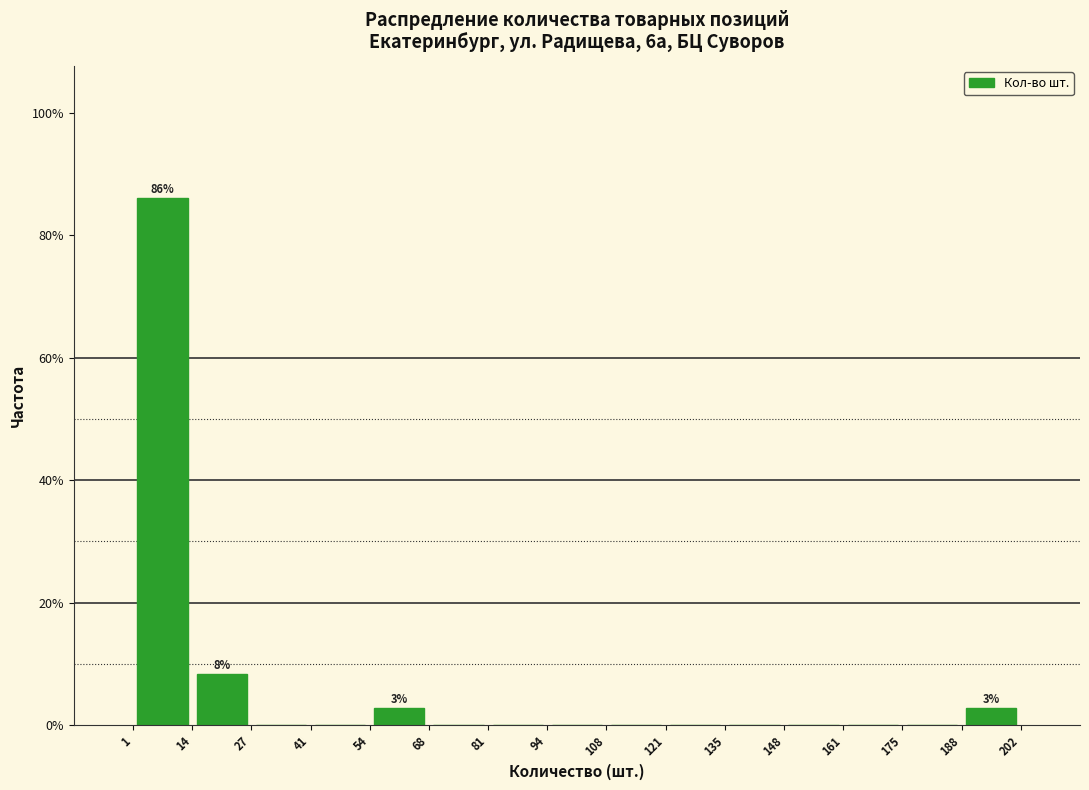

Which range on the x-axis has the tallest bar?

1 to 14